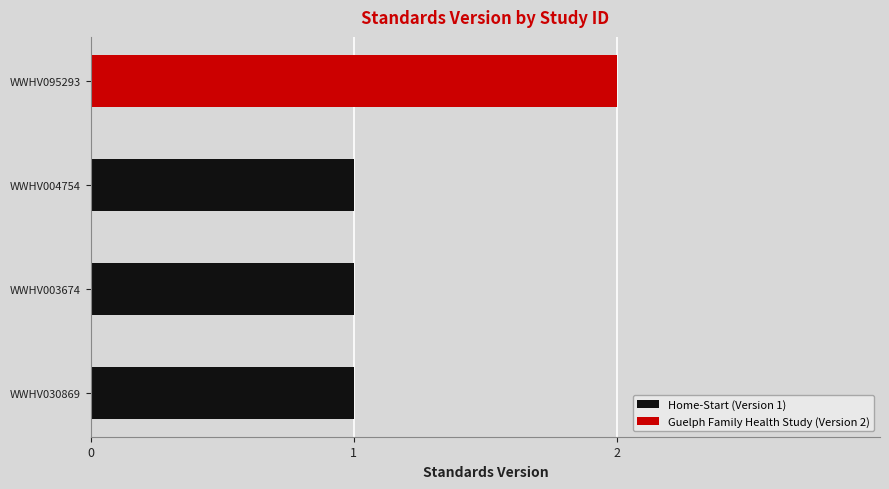

How many categories are shown in the chart?

4